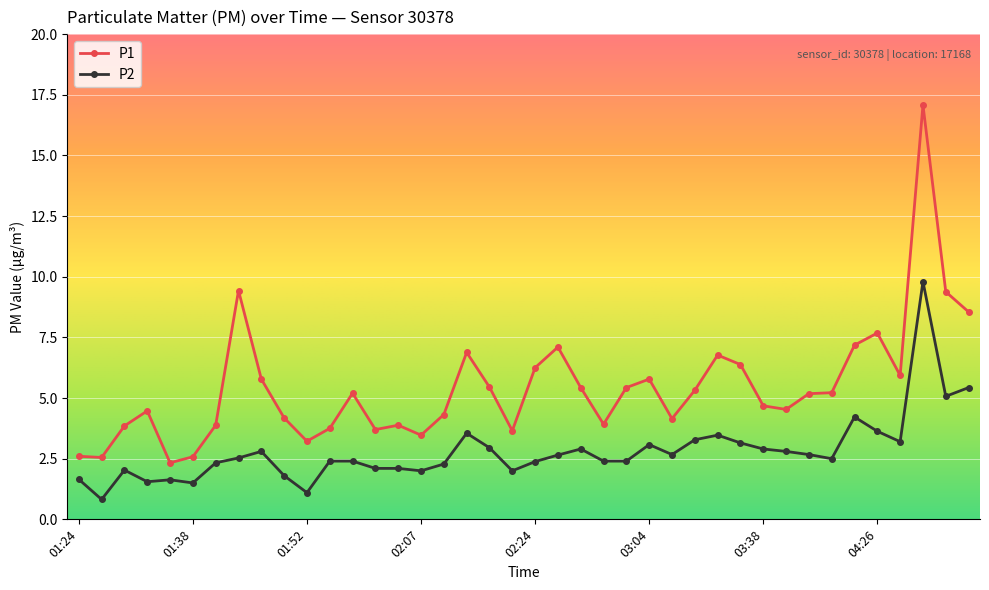

Which series has the largest total across all categories?

P1